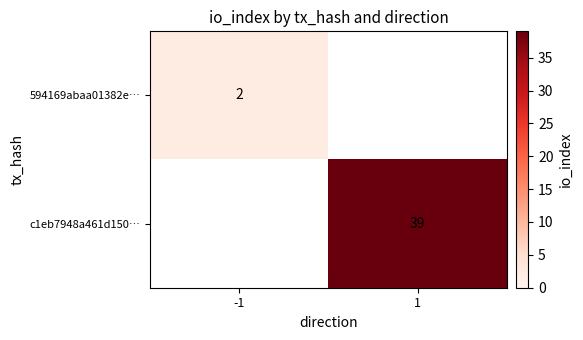

The c1eb7948a461d150… series shows 68 at 1. True or false?

False